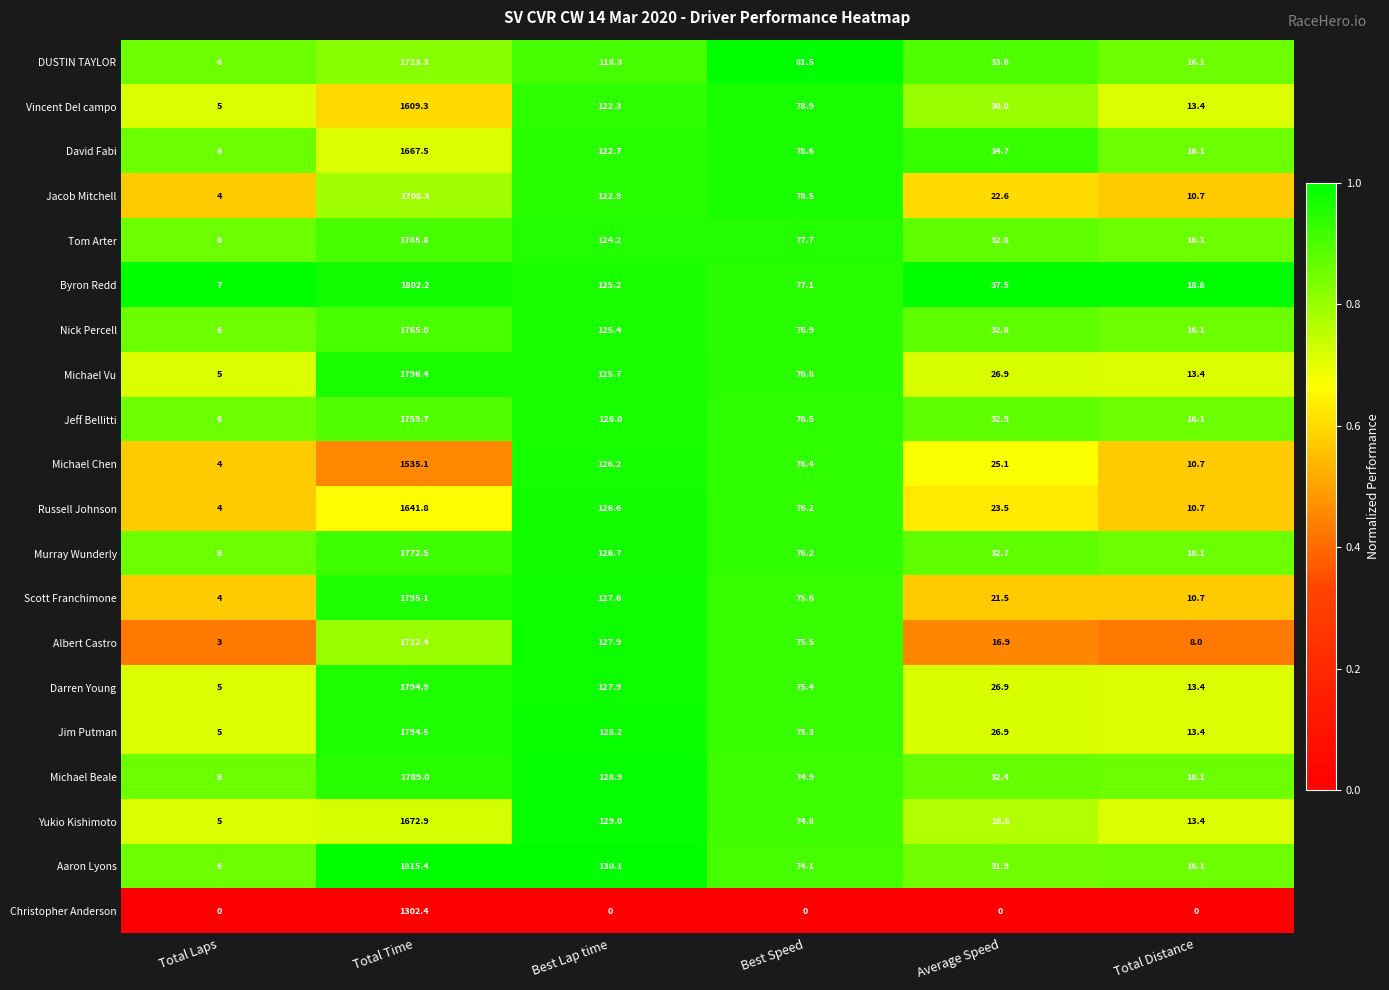

At Total Time, list the series in order from largest to smallest.

Aaron Lyons, Byron Redd, Michael Vu, Scott Franchimone, Darren Young, Jim Putman, Michael Beale, Murray Wunderly, Tom Arter, Nick Percell, Jeff Bellitti, DUSTIN TAYLOR, Albert Castro, Jacob Mitchell, Yukio Kishimoto, David Fabi, Russell Johnson, Vincent Del campo, Michael Chen, Christopher Anderson